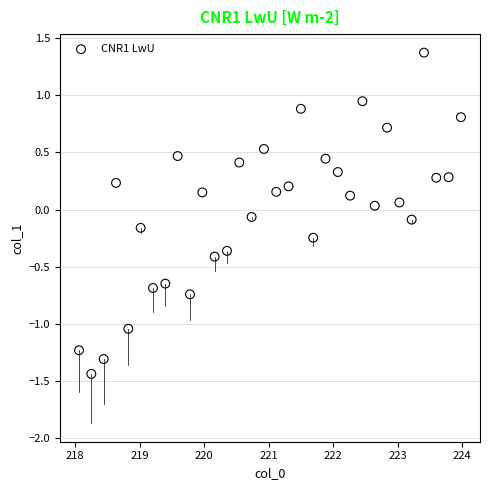

What is the range of Y values (max minus min)?

2.8